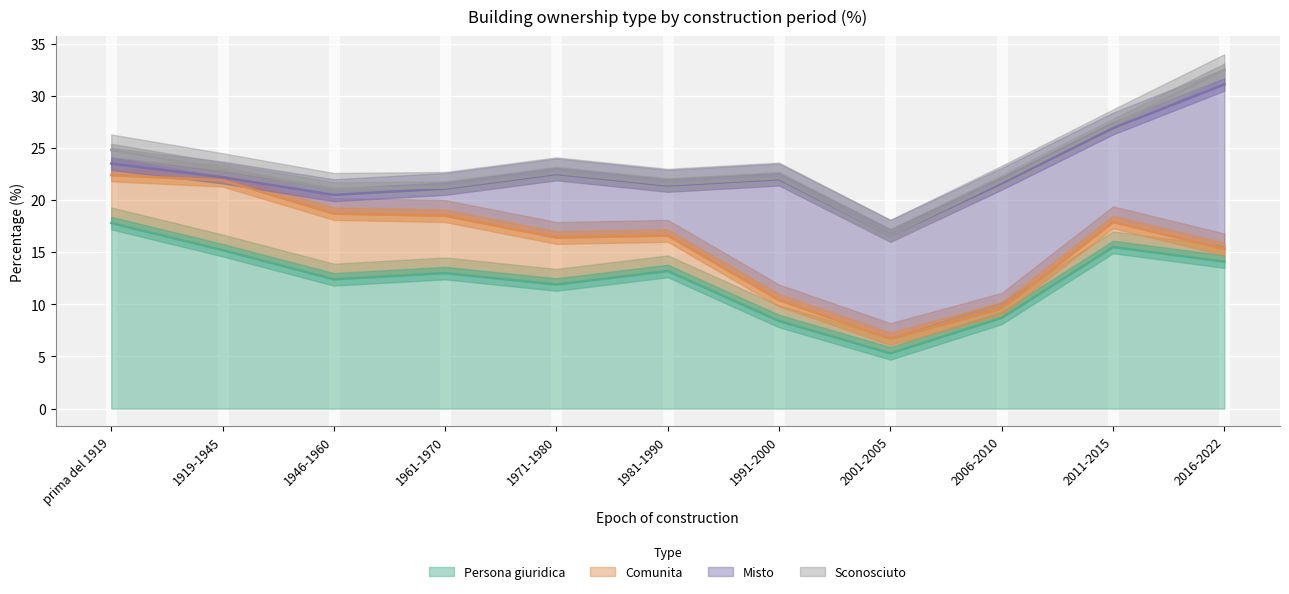

Between 1991-2000 and 2006-2010, which series saw the biggest shift?

Comunita